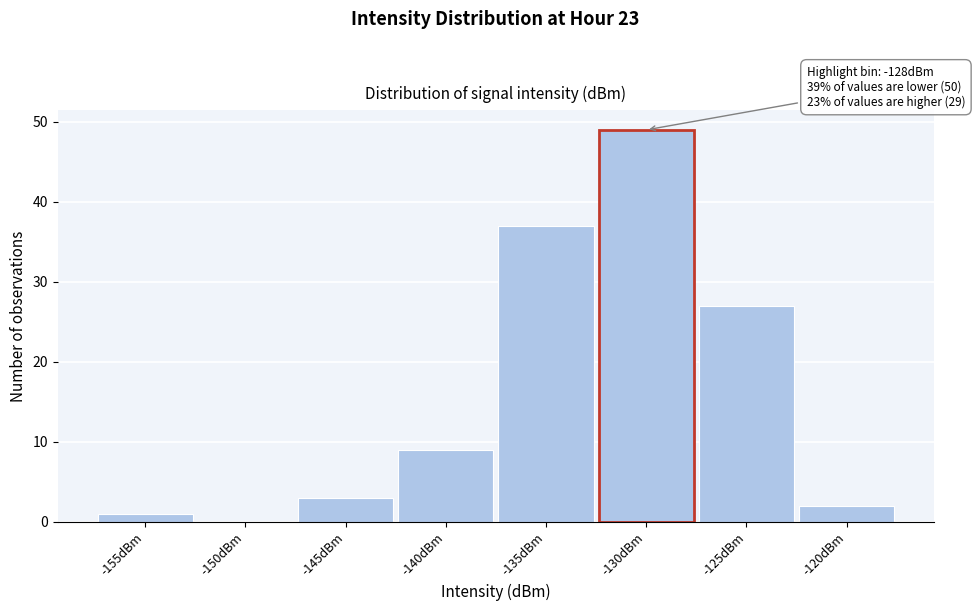

Reading left to right, list all the values displayed in this chart.

-155dBm=1	-150dBm=0	-145dBm=3	-140dBm=9	-135dBm=37	-130dBm=49	-125dBm=27	-120dBm=2